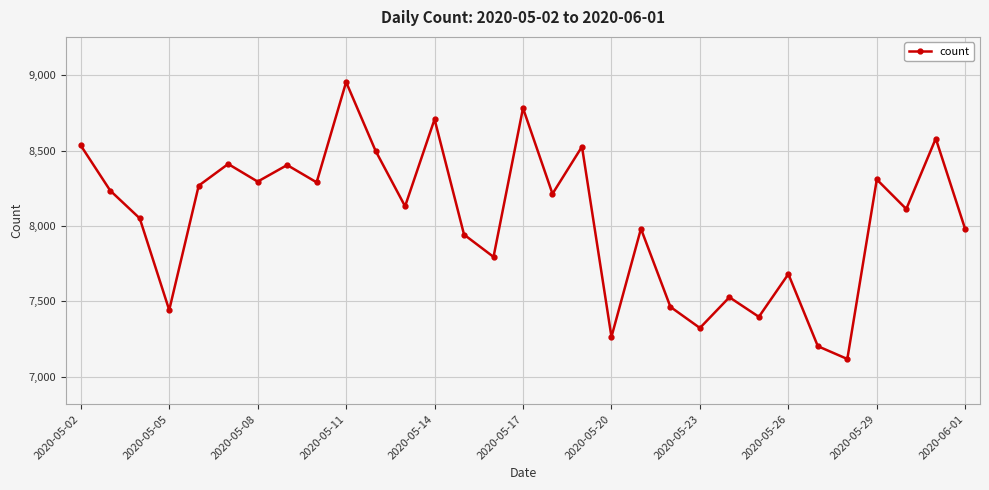

How many points are higher than both their immediate neighbors (excluding endpoints)?

11